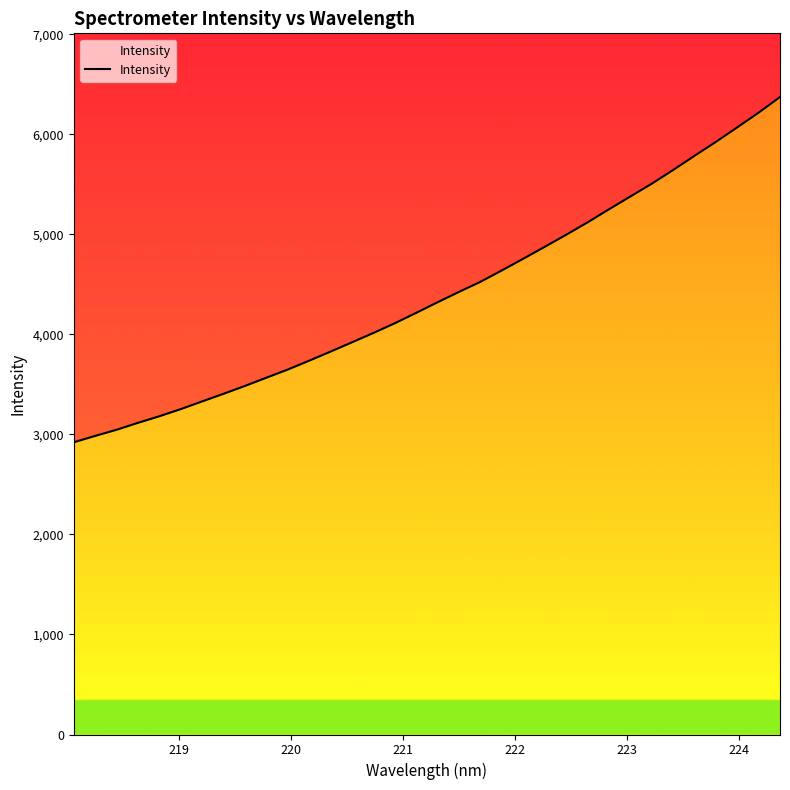

The chart shows a value of 8950.8 at 33. True or false?

False